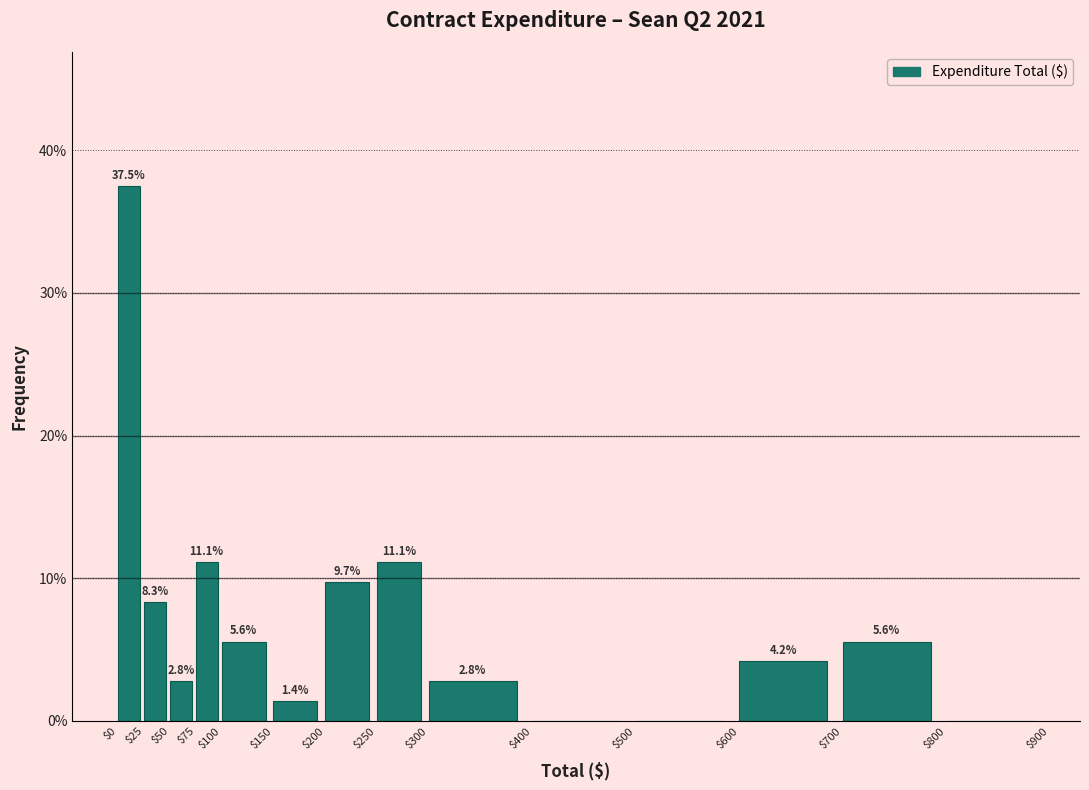

Over which range of the x-axis is the bar tallest?

$0 to $25